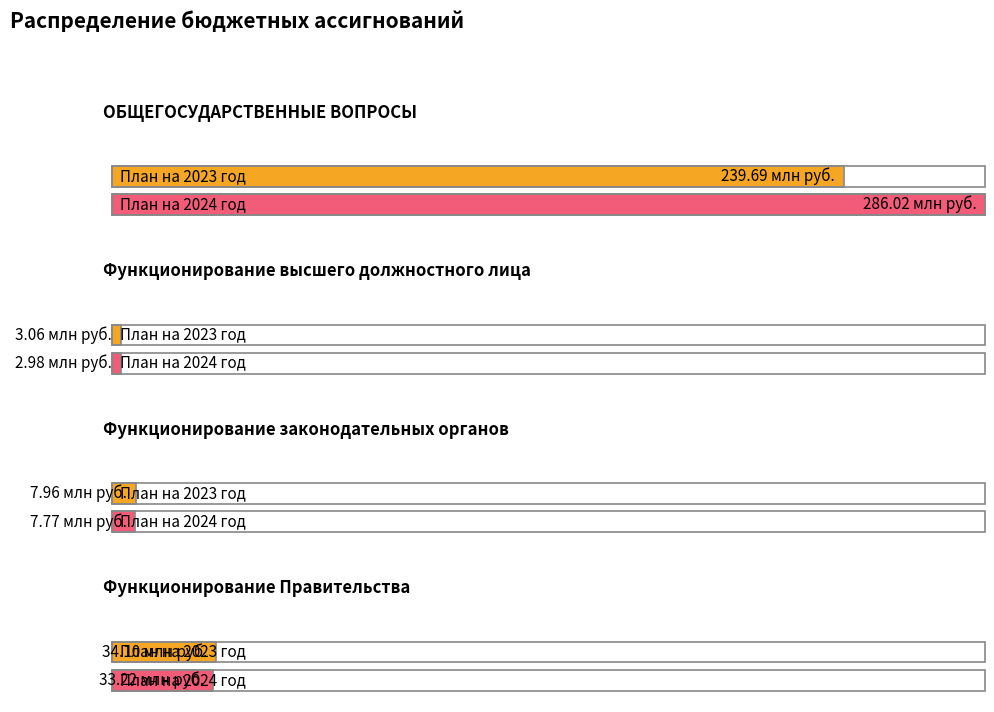

What is the label of the 2nd bar from the right?

Функционирование законодательных органов